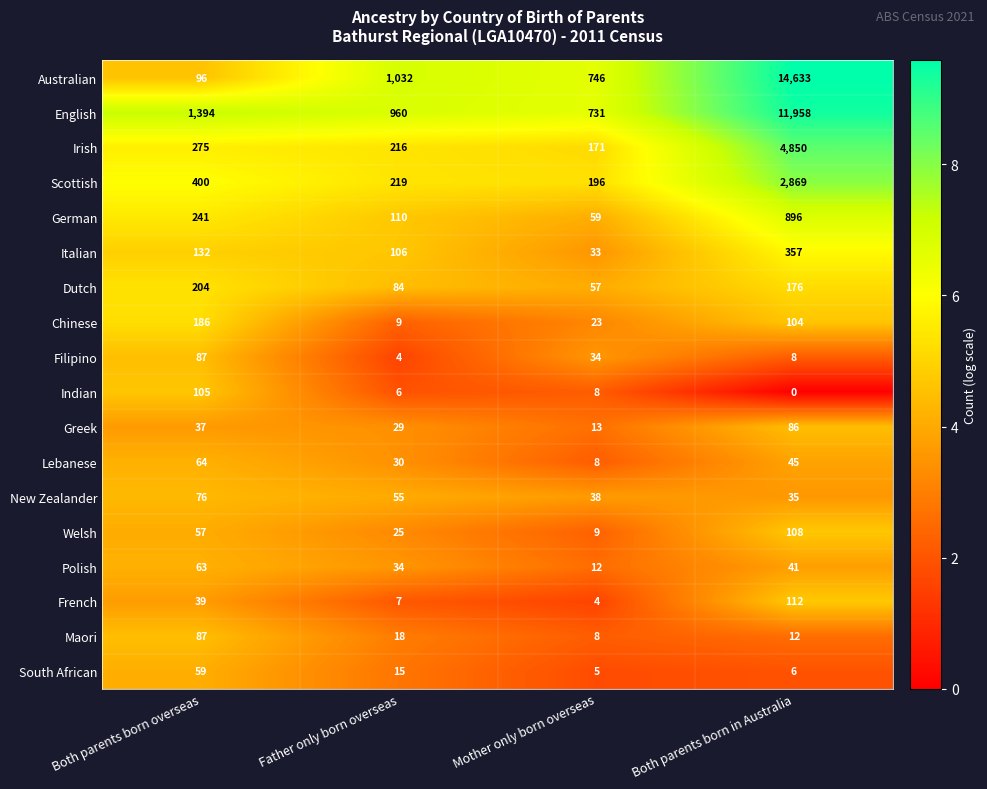

Where does the Dutch series first go above 176?

Both parents born overseas